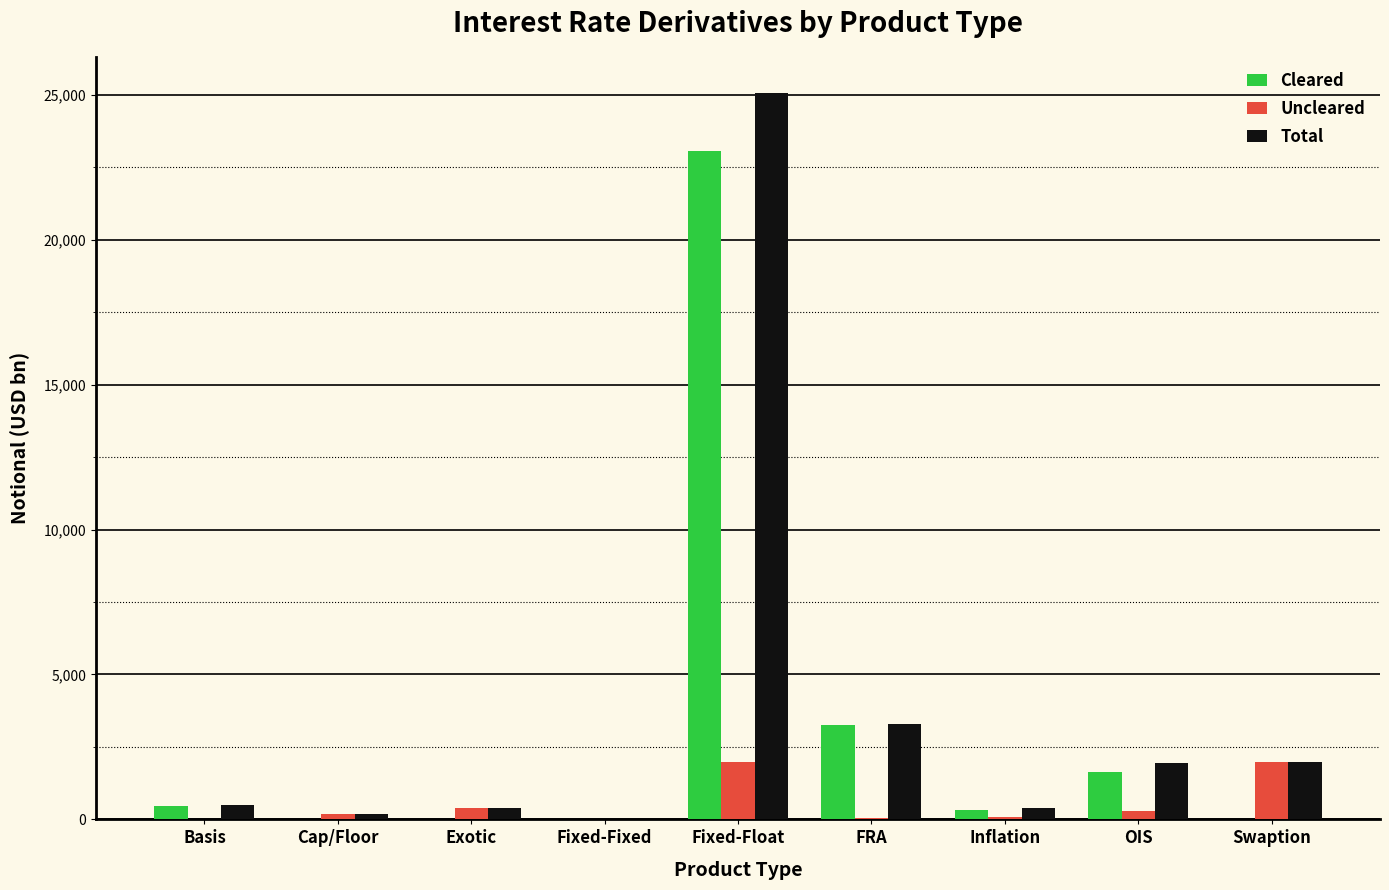

What is the greatest value displayed?

25050